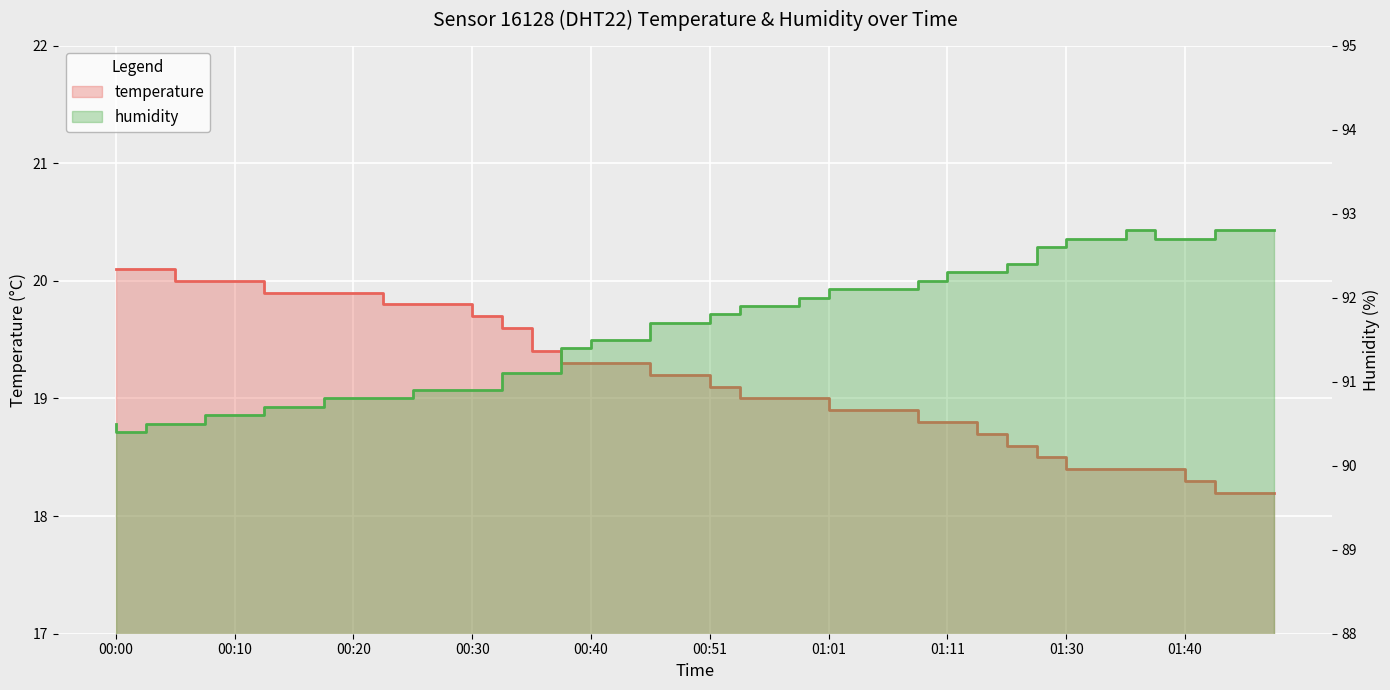

What is the label of the 13th point from the left?

00:30